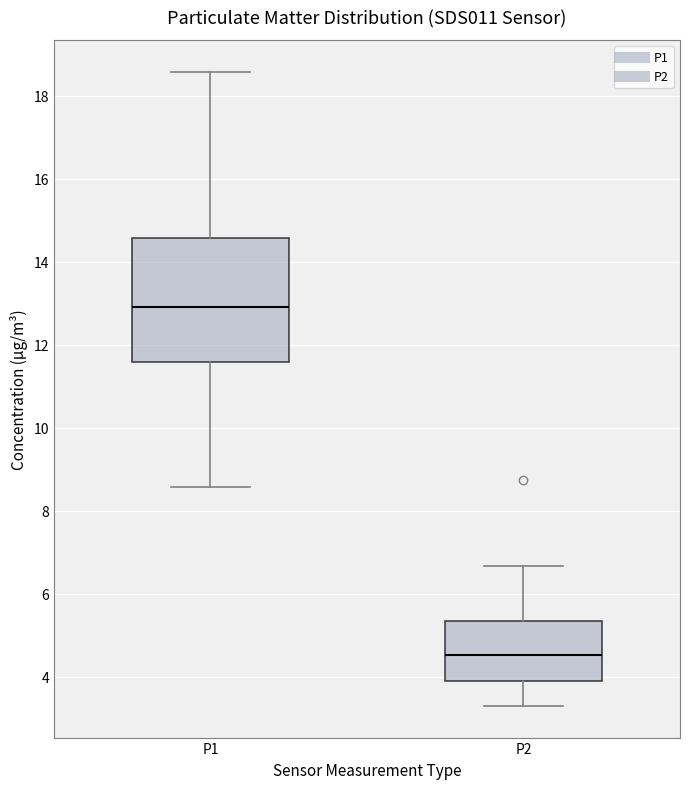

Which box's median line is the lowest?

P2